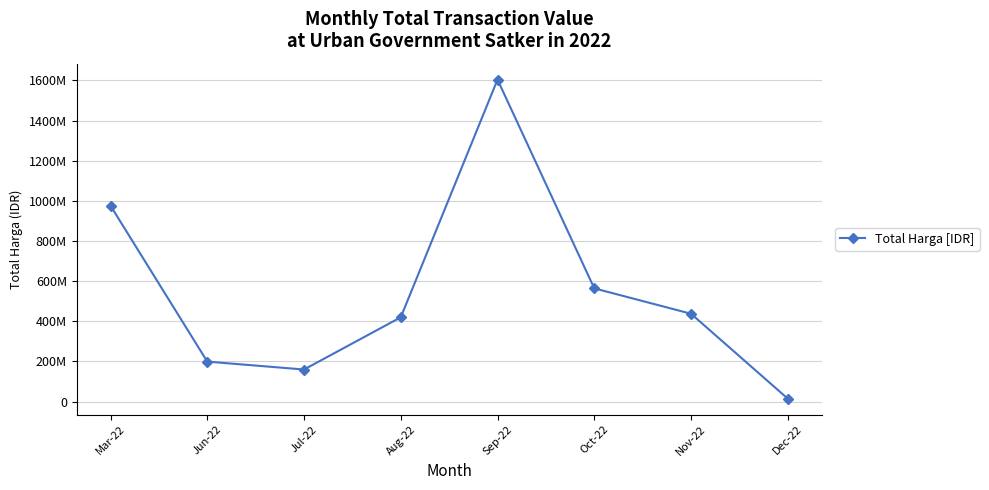

Does the chart have visible grid lines?

Yes